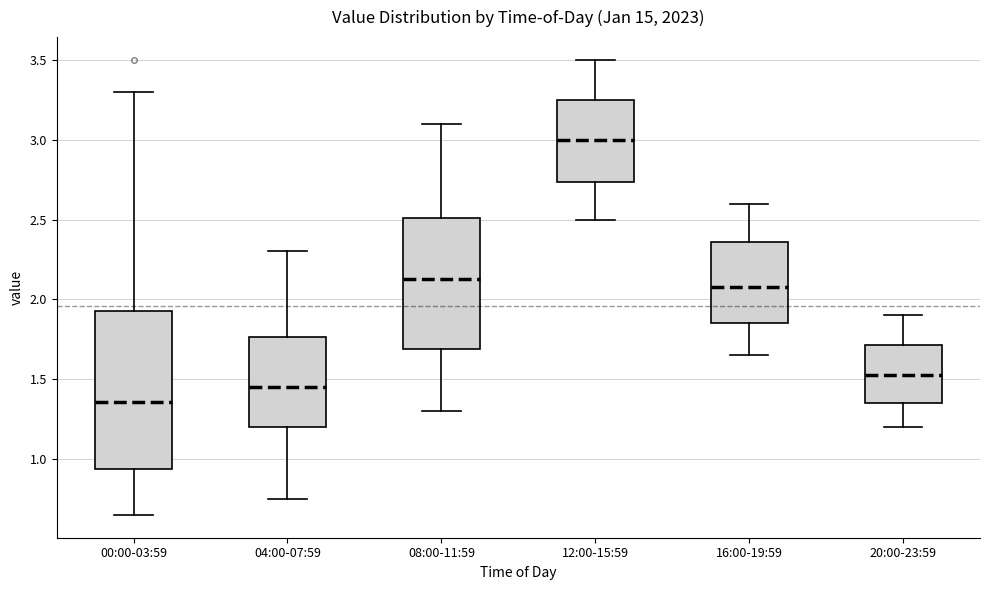

Reading left to right, read every box against the y-axis: the position of its median line, the range the box covers, and the ends of its whiskers. The values are not printed on the chart, so give them approximately, as read against the axis.

00:00-03:59: median 1.35, box 0.95 to 1.95, whiskers 0.65 to 3.30
04:00-07:59: median 1.45, box 1.20 to 1.75, whiskers 0.75 to 2.30
08:00-11:59: median 2.15, box 1.70 to 2.50, whiskers 1.30 to 3.10
12:00-15:59: median 3.00, box 2.75 to 3.25, whiskers 2.50 to 3.50
16:00-19:59: median 2.10, box 1.85 to 2.35, whiskers 1.65 to 2.60
20:00-23:59: median 1.55, box 1.35 to 1.70, whiskers 1.20 to 1.90